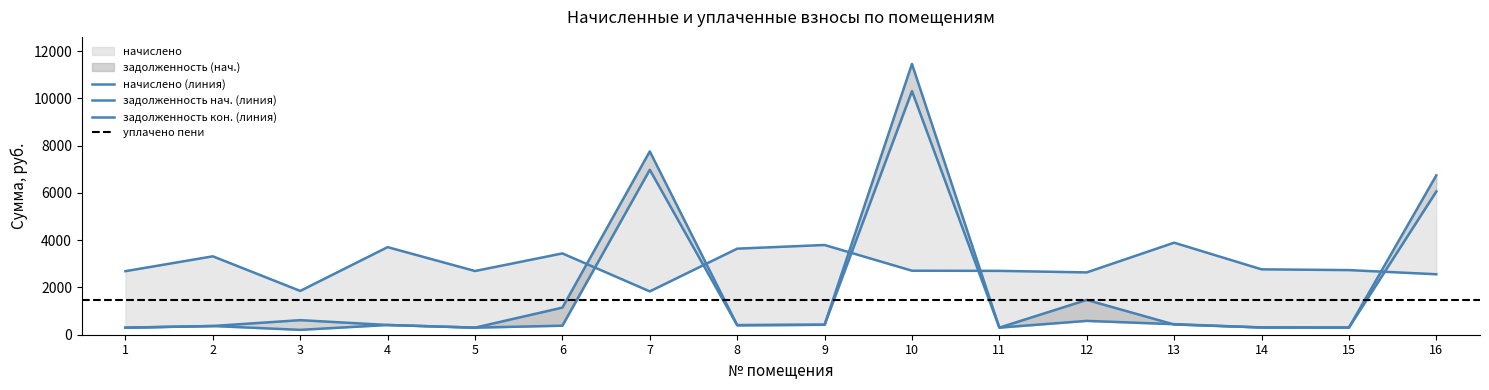

Where is the first local minimum for начислено?

3